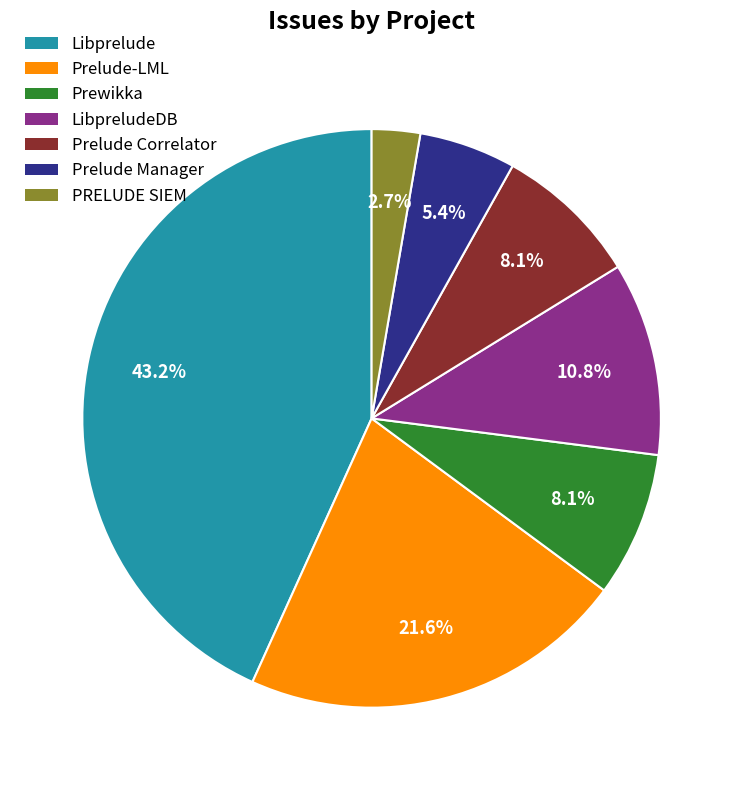

Combined, do Prelude Correlator and LibpreludeDB account for over 50%?

No